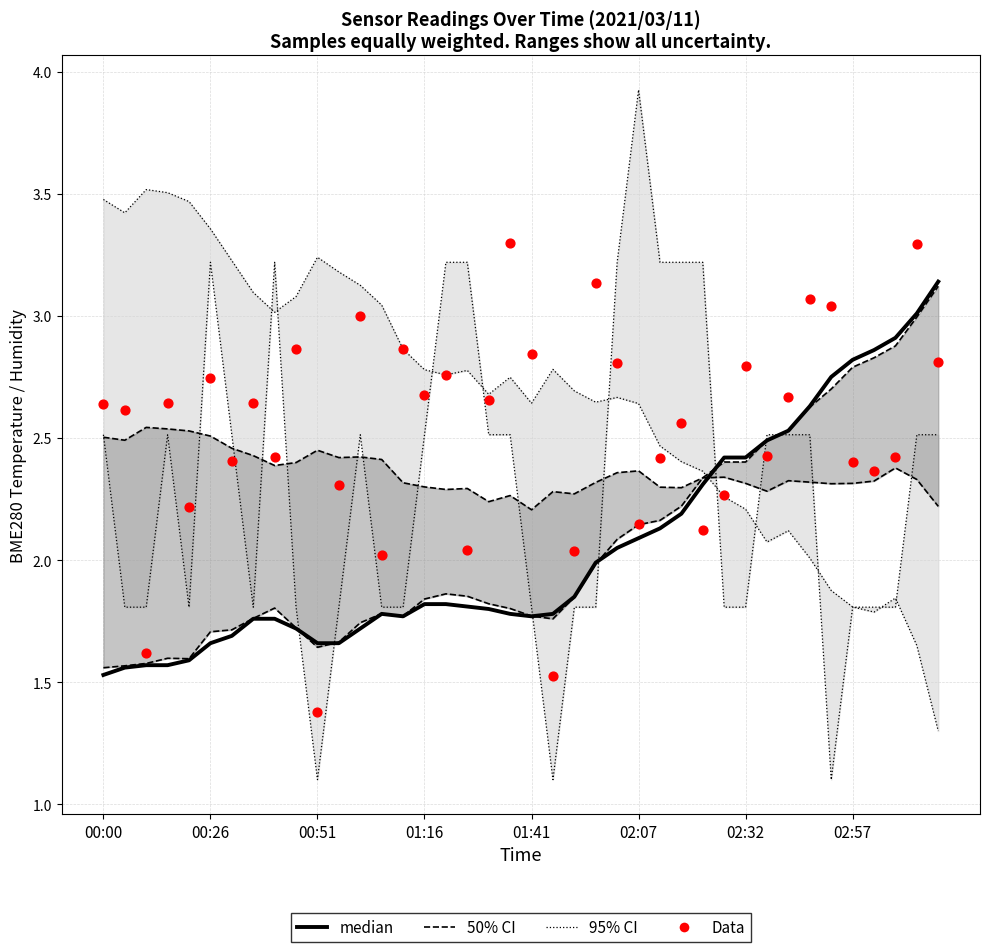

What is the total value across all series at 18?

9.2